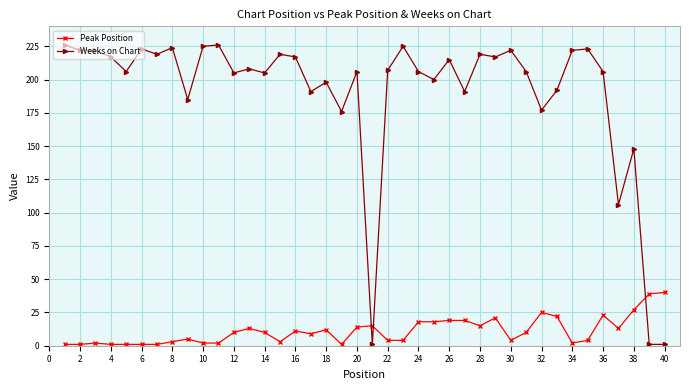

Does the chart have visible grid lines?

Yes